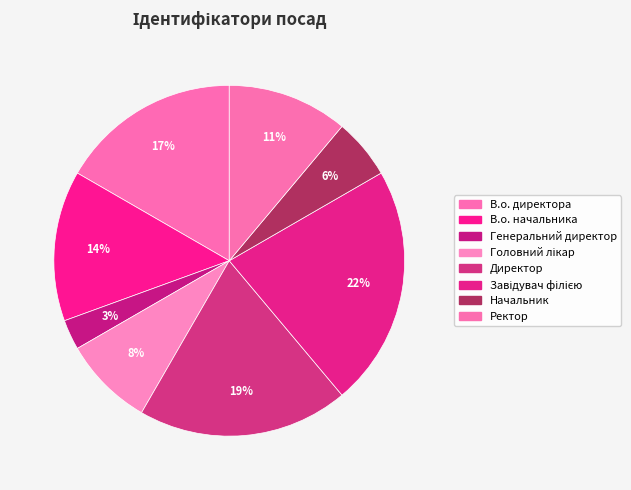

What is the ratio of the value at Завідувач філією to the value at Ректор?

2.0